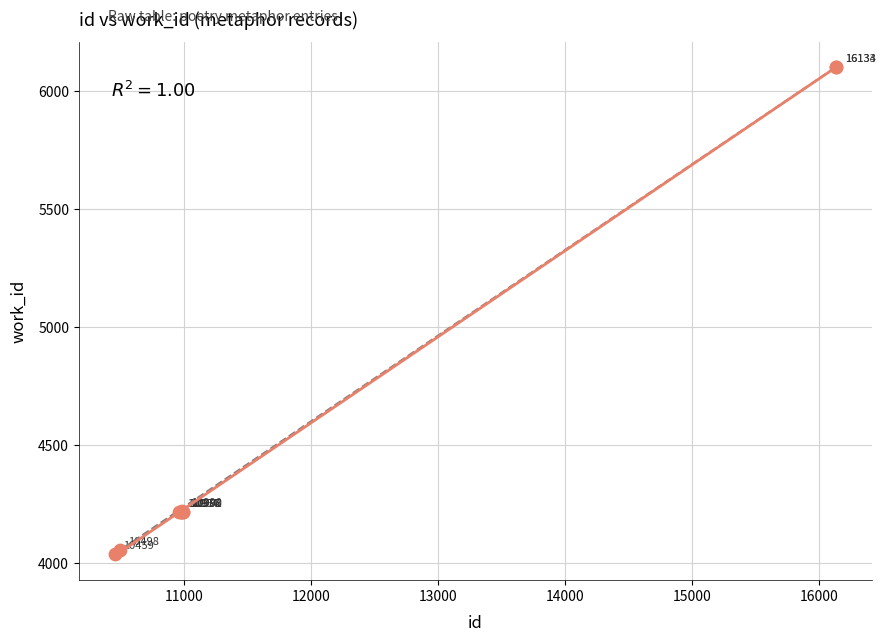

What Y value in the scatter plot is closest to 5071?

4221